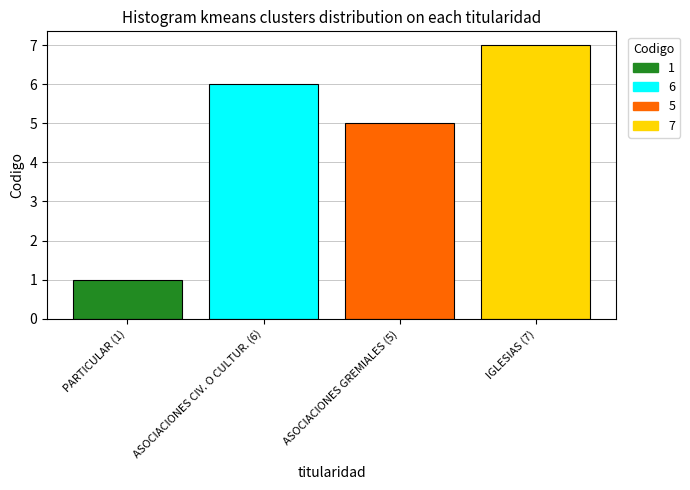

Is it true that the value at ASOCIACIONES CIV. O CULTUR. (6) is 1?

False